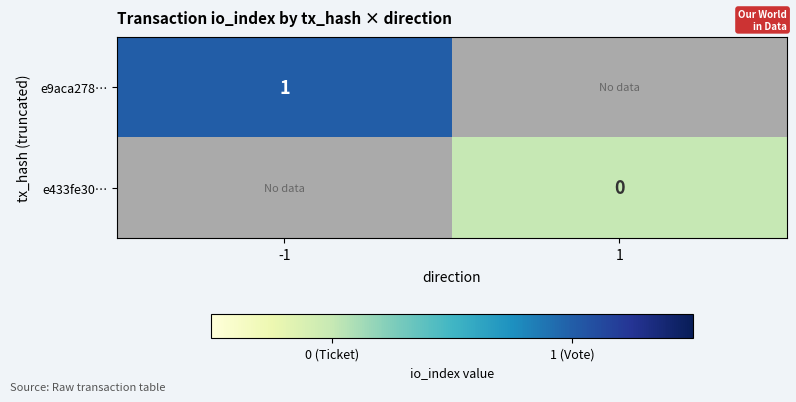

Which series has the largest range (max minus min)?

e9aca278…